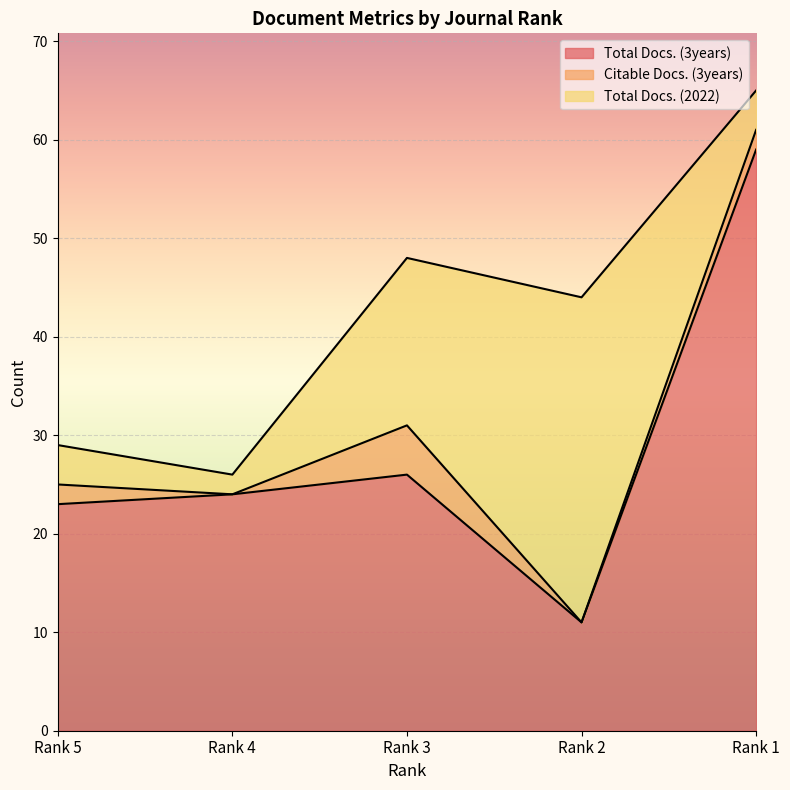

Where is the first local minimum for Total Docs. (2022)?

Rank 4